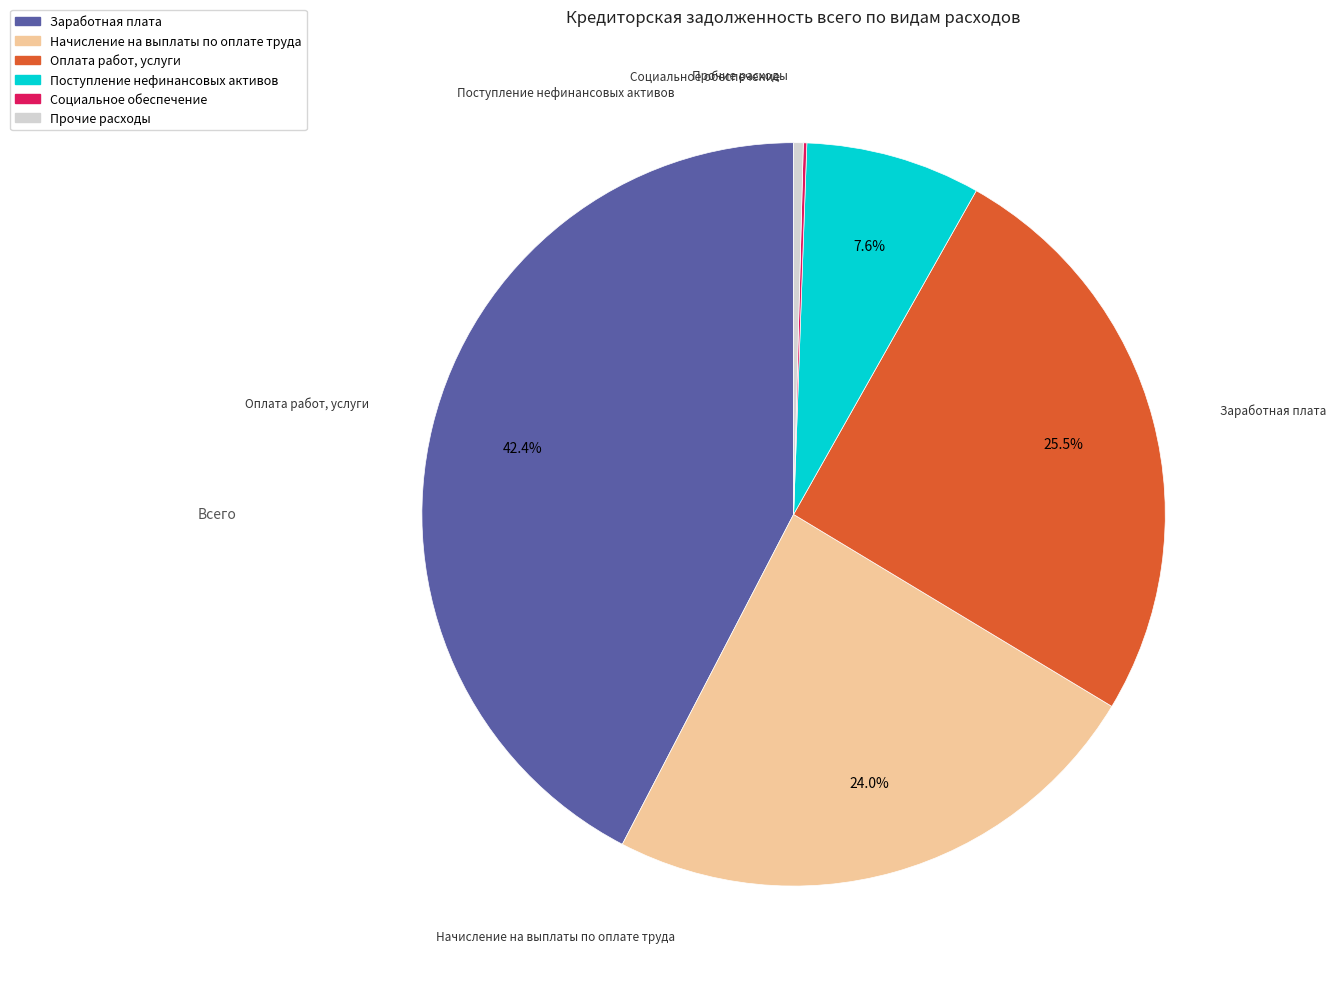

Which category has the biggest portion of the pie?

Заработная плата